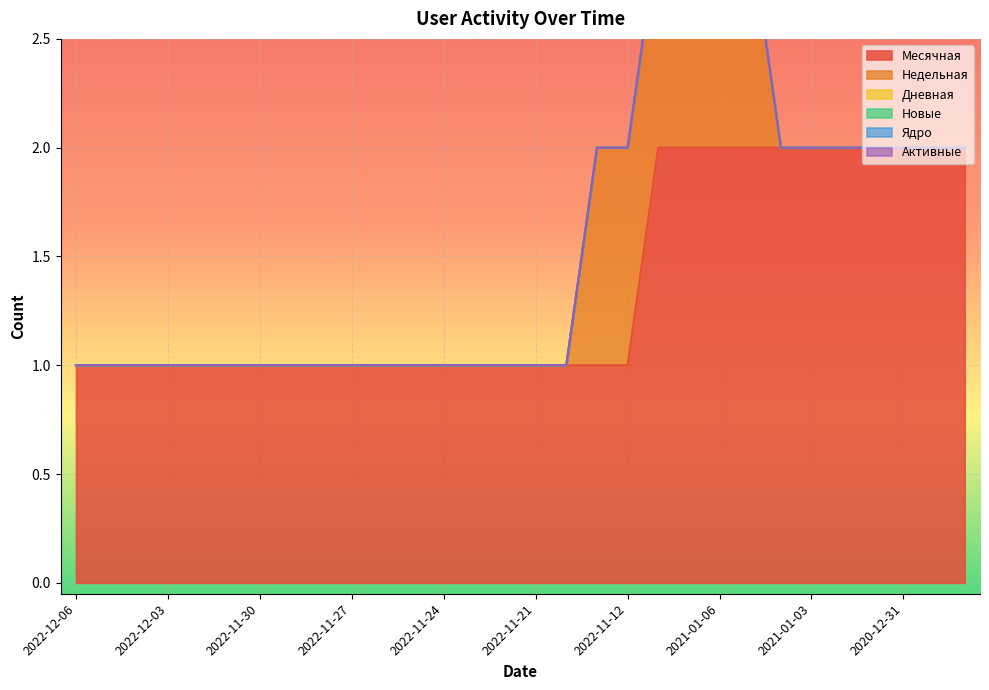

Rank the categories by Дневная value from highest to lowest.

2022-12-06, 2022-12-05, 2022-12-04, 2022-12-03, 2022-12-02, 2022-12-01, 2022-11-30, 2022-11-29, 2022-11-28, 2022-11-27, 2022-11-26, 2022-11-25, 2022-11-24, 2022-11-23, 2022-11-22, 2022-11-21, 2022-11-20, 2022-11-13, 2022-11-12, 2021-01-08, 2021-01-07, 2021-01-06, 2021-01-05, 2021-01-04, 2021-01-03, 2021-01-02, 2021-01-01, 2020-12-31, 2020-12-30, 2020-12-29